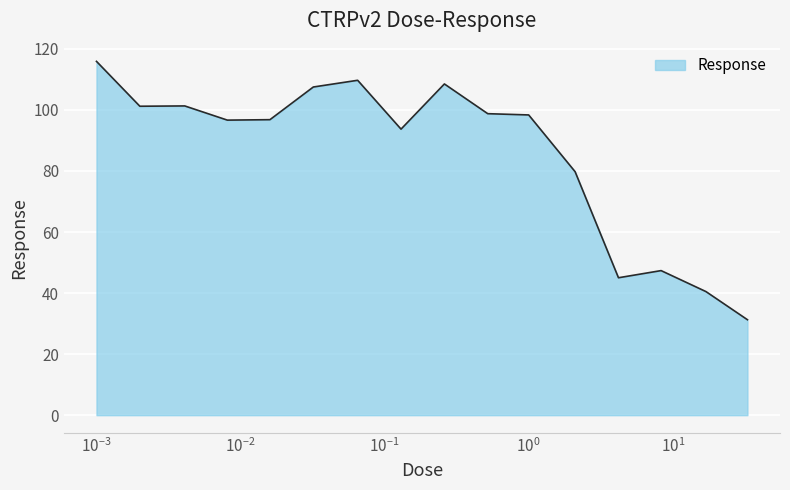

What is the maximum value shown in the chart?

115.9